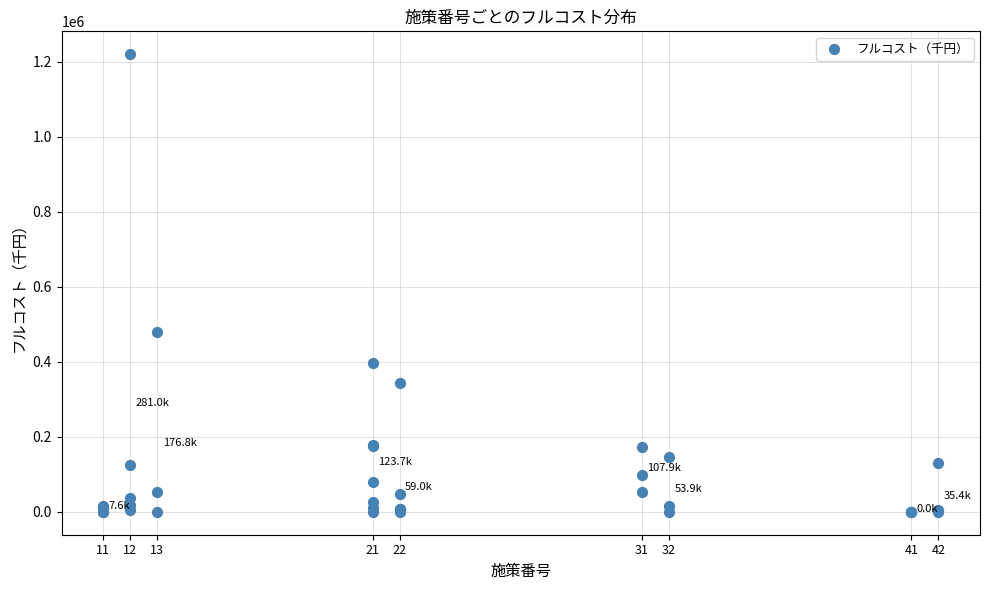

What Y value in the scatter plot is closest to 610225?

478610.0